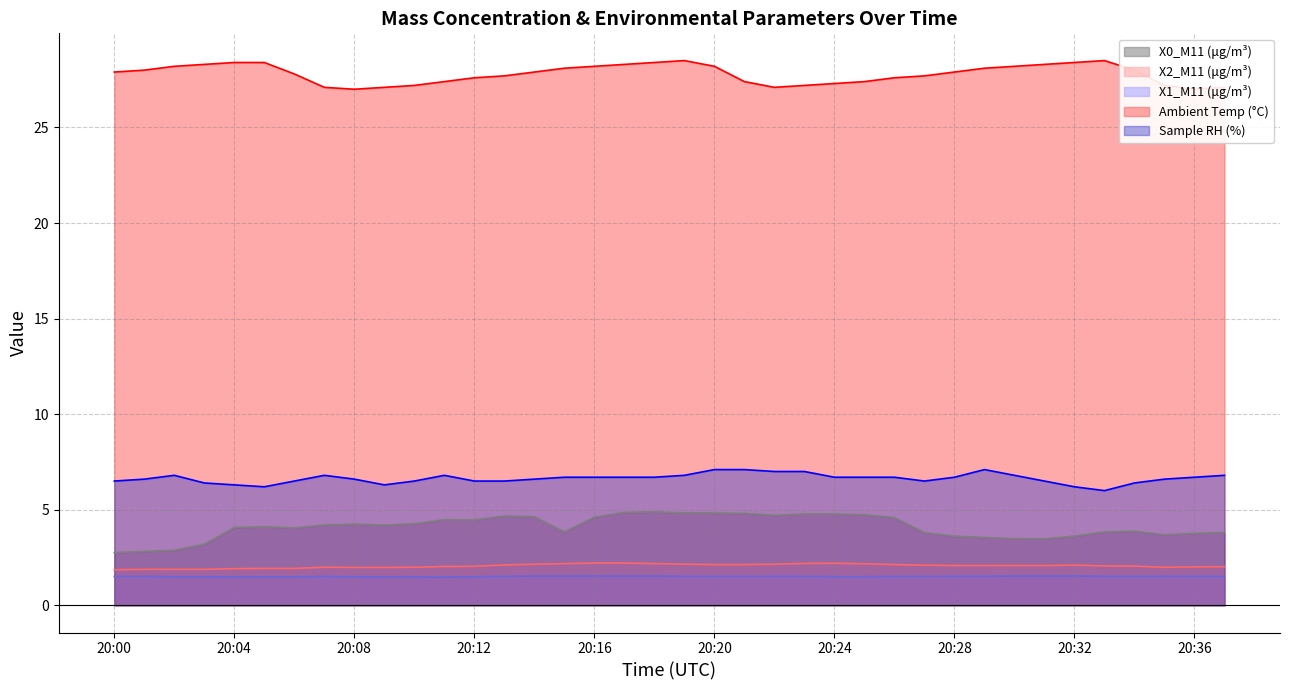

Rank the series at 20:10 from highest to lowest value.

Ambient Temp (°C), Sample RH (%), X0_M11 (μg/m³), X2_M11 (μg/m³), X1_M11 (μg/m³)